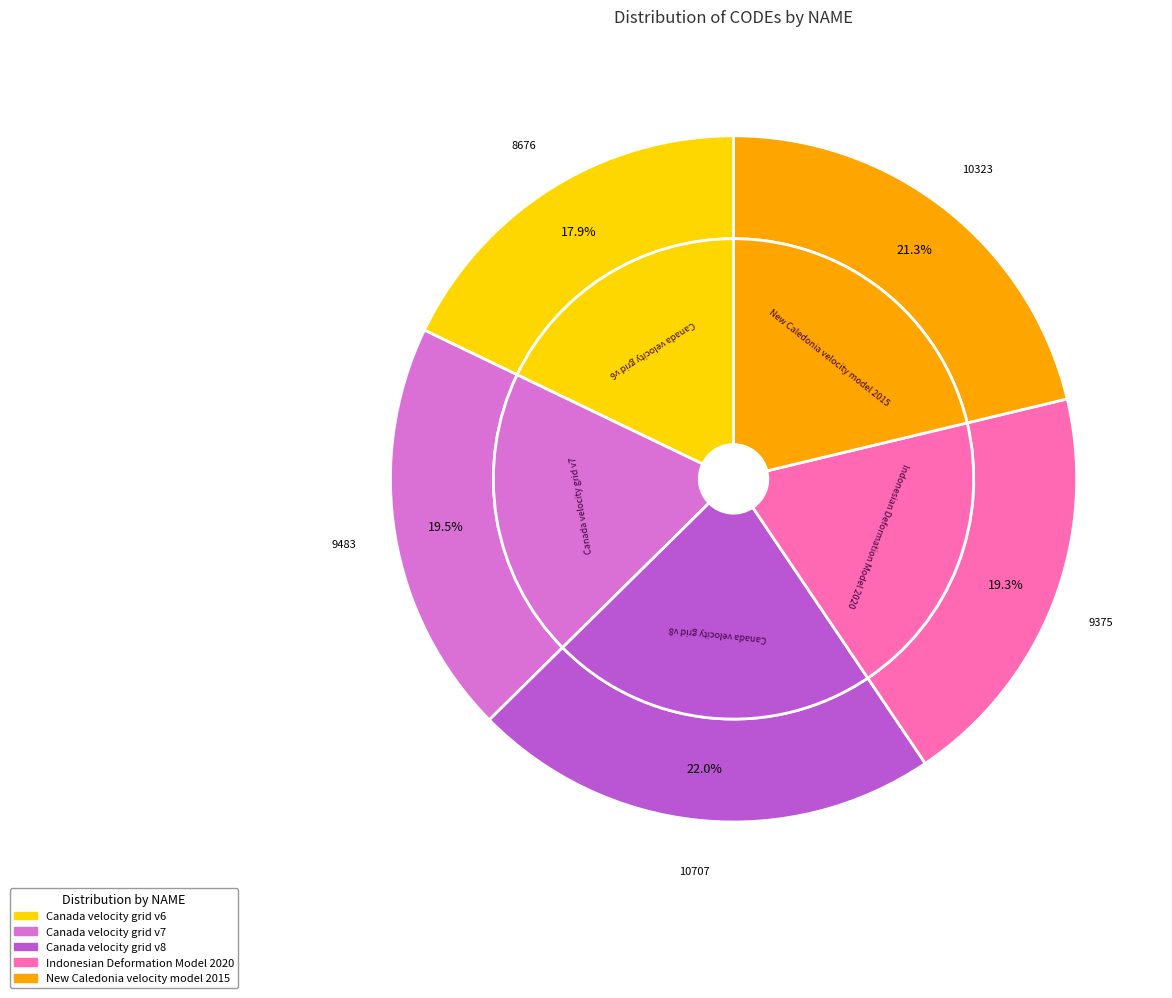

Which category has the biggest portion of the pie?

Canada velocity grid v8